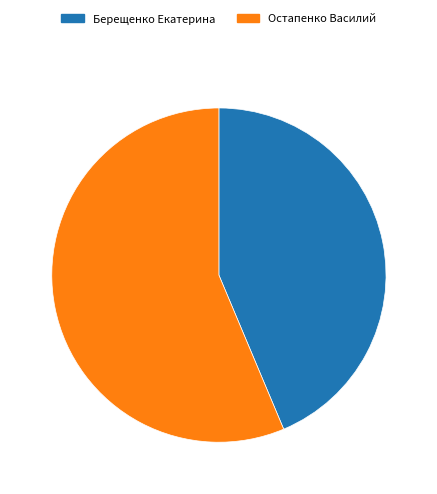

Between Берещенко Екатерина and Остапенко Василий, which is larger?

Остапенко Василий